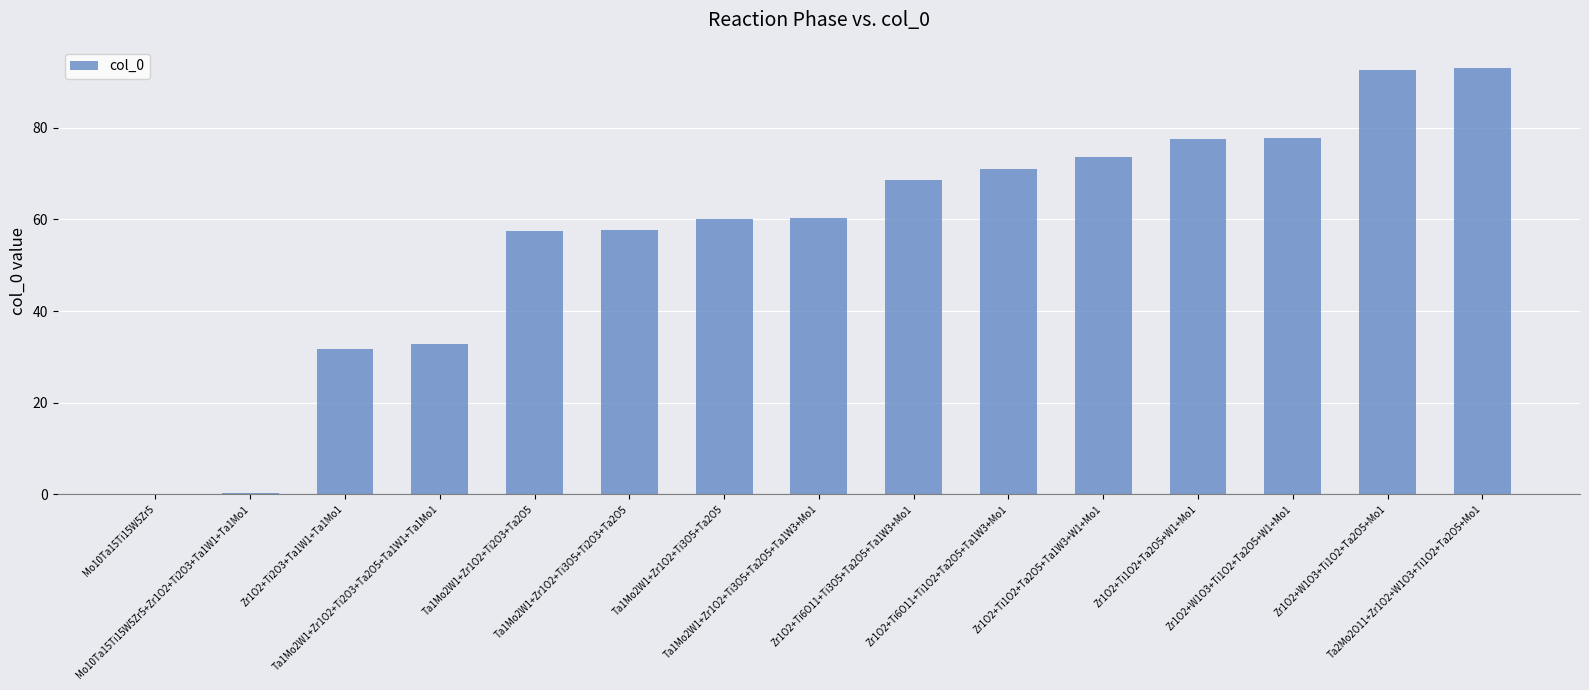

What is the maximum value shown in the chart?

93.0